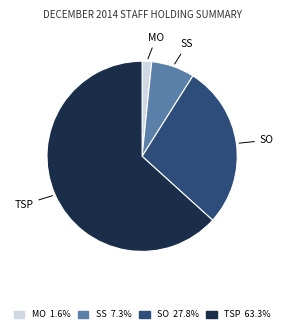

Which has a higher value, TSP or SS?

TSP